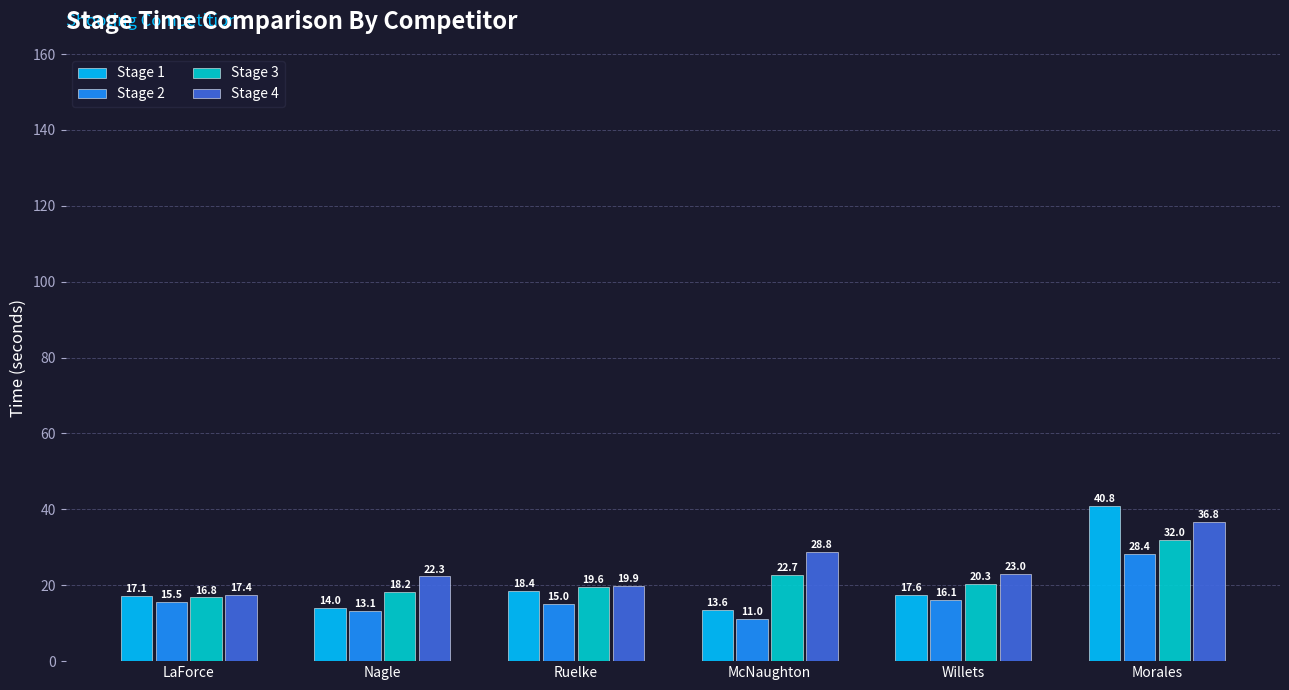

How many categories are shown in the chart?

6